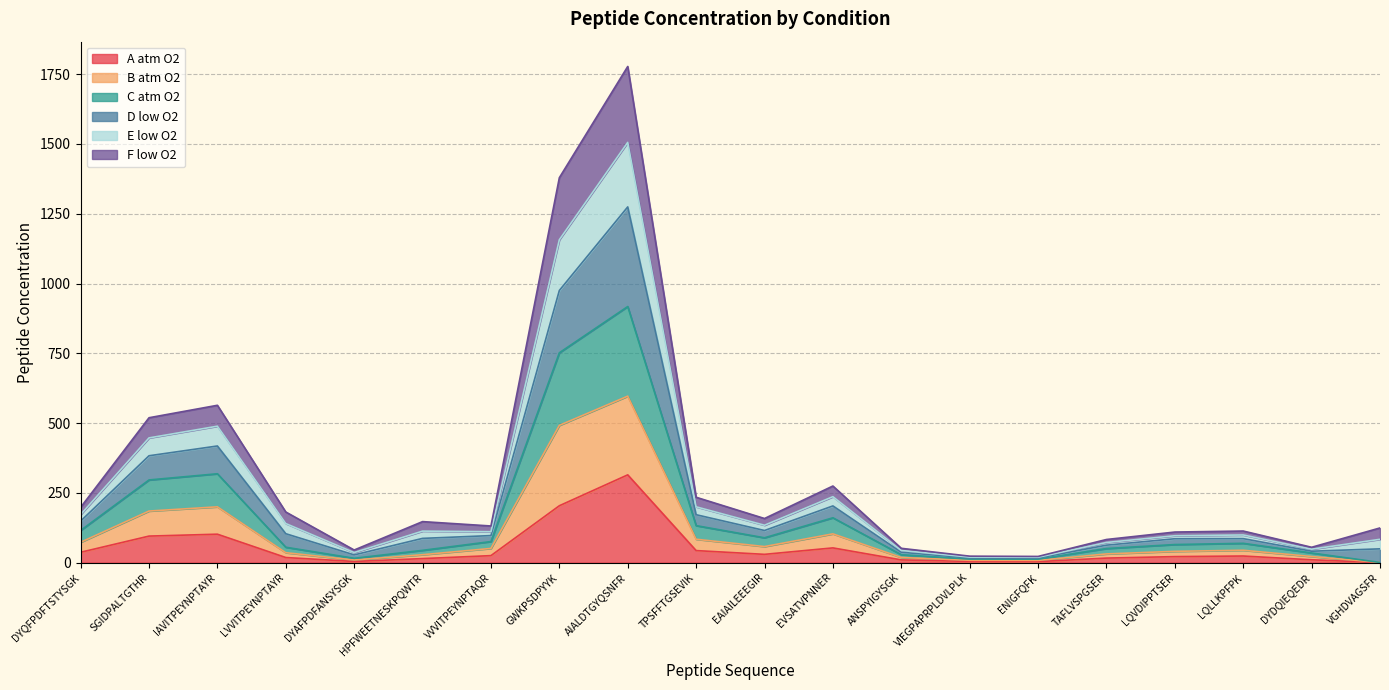

How many interior local peaks does the Conc_B_atm_O2 series have?

4